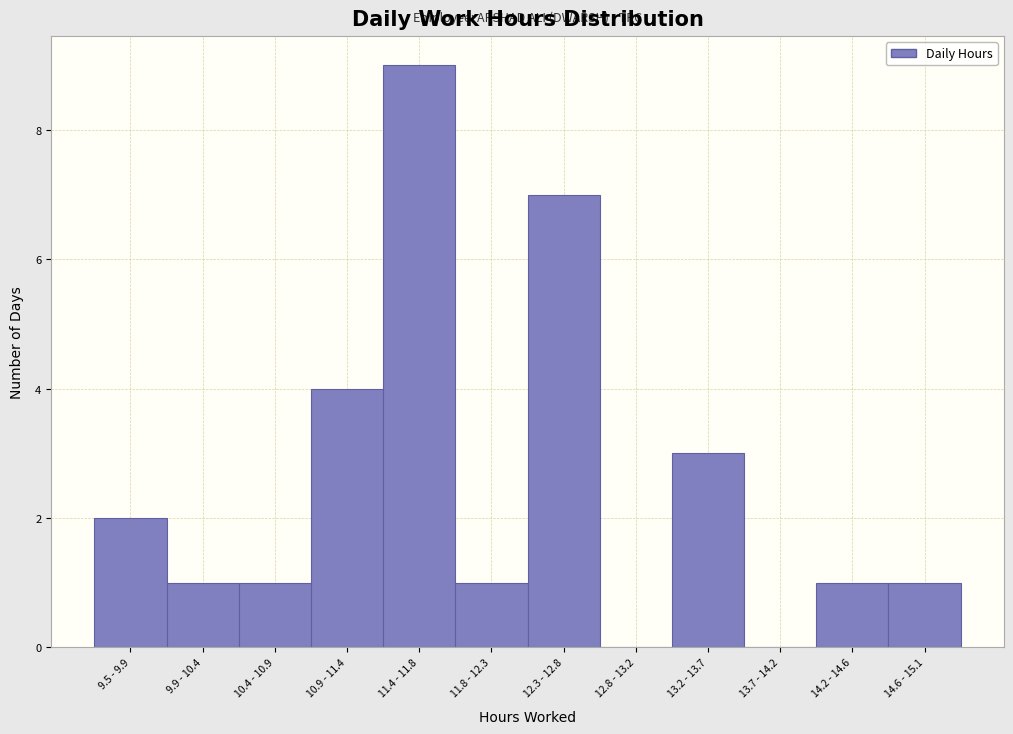

Reading left to right, list all the values displayed in this chart.

9.5 - 9.9=2	9.9 - 10.4=1	10.4 - 10.9=1	10.9 - 11.4=4	11.4 - 11.8=9	11.8 - 12.3=1	12.3 - 12.8=7	12.8 - 13.2=0	13.2 - 13.7=3	13.7 - 14.2=0	14.2 - 14.6=1	14.6 - 15.1=1